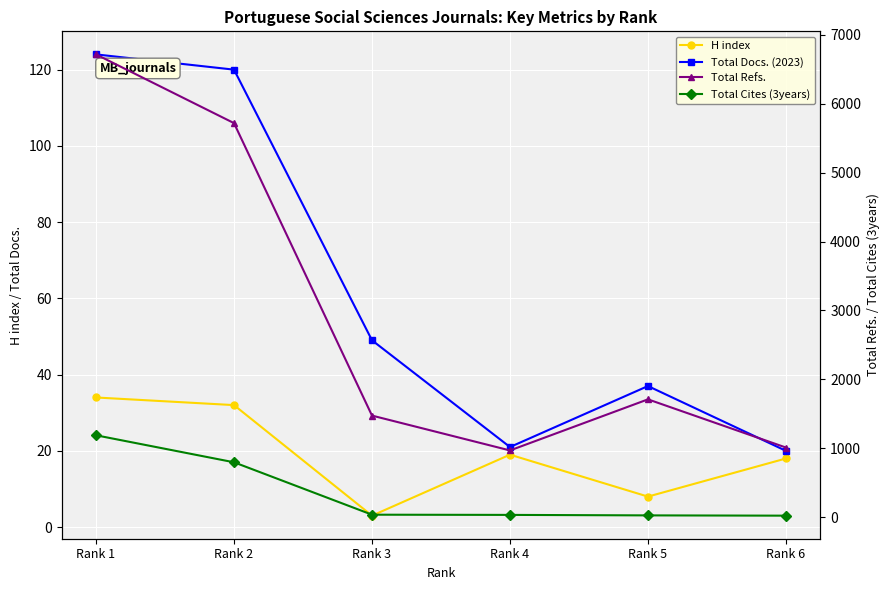

Which has a higher value, Rank 2 or Rank 1?

Rank 1